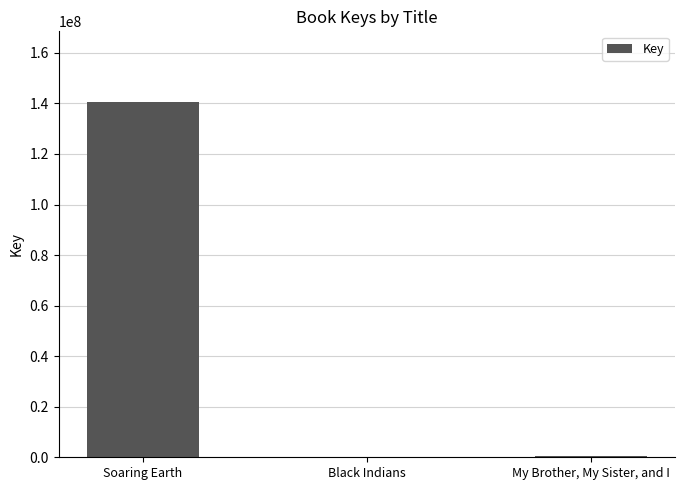

Where is the data nearest to the value 70223322?

My Brother, My Sister, and I